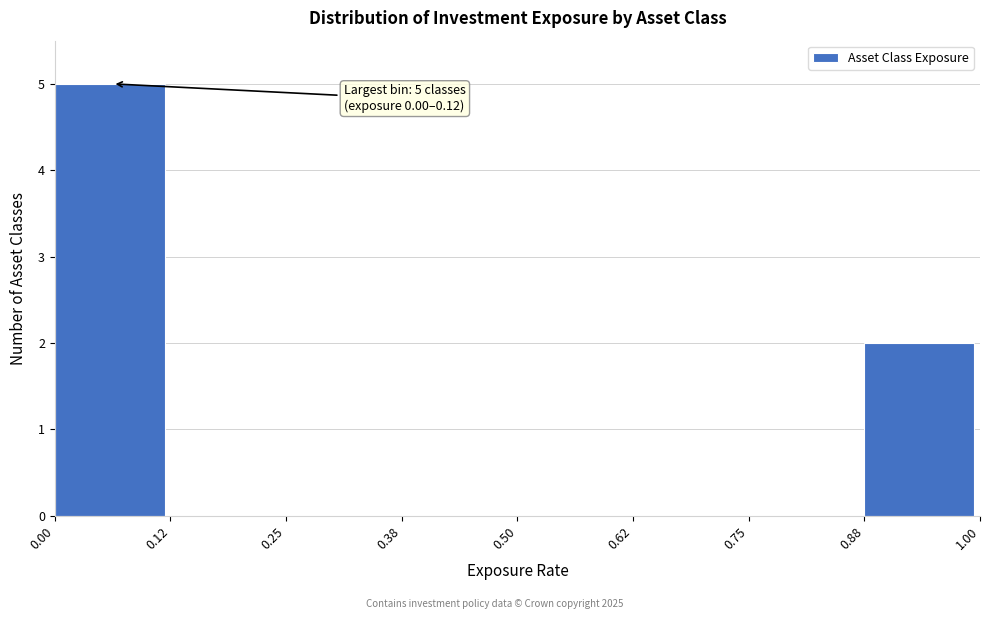

Over which range of the x-axis is the bar tallest?

0.00 to 0.12